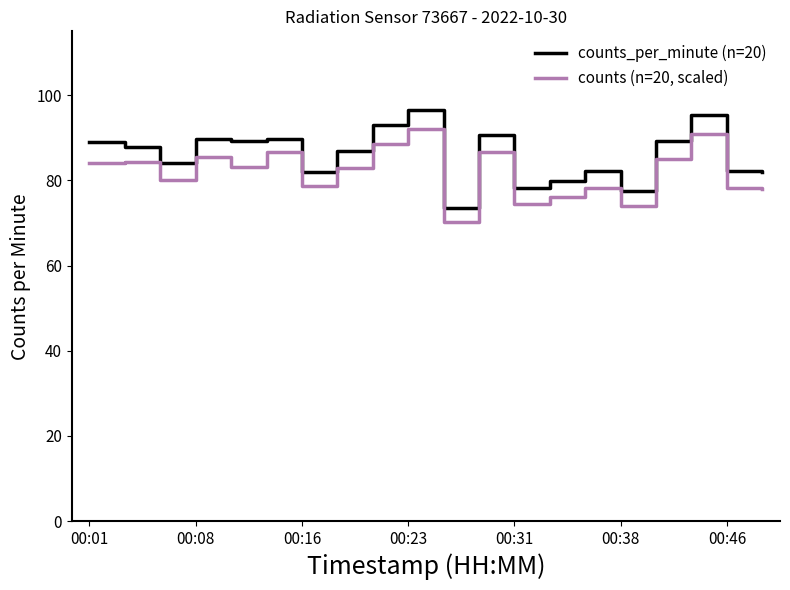

True or false: counts (n=20, scaled) and counts_per_minute (n=20) cross at least once.

False